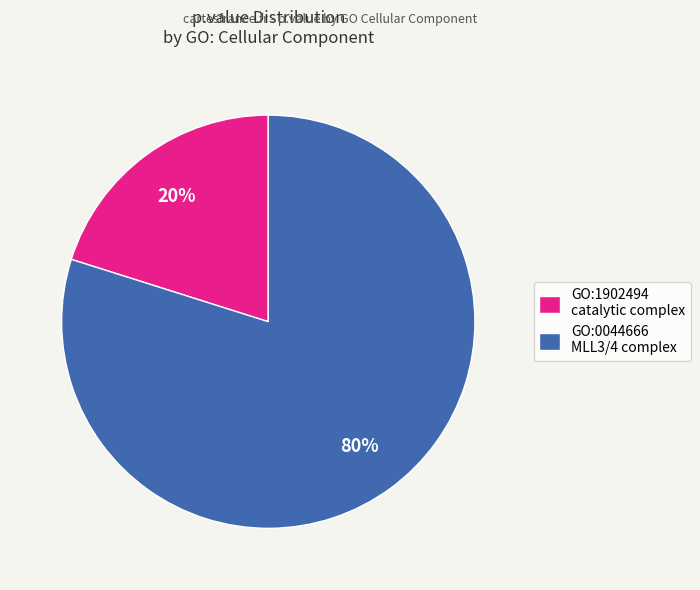

Is the sum of GO:0044666 MLL3/4 complex and GO:1902494 catalytic complex greater than half?

Yes